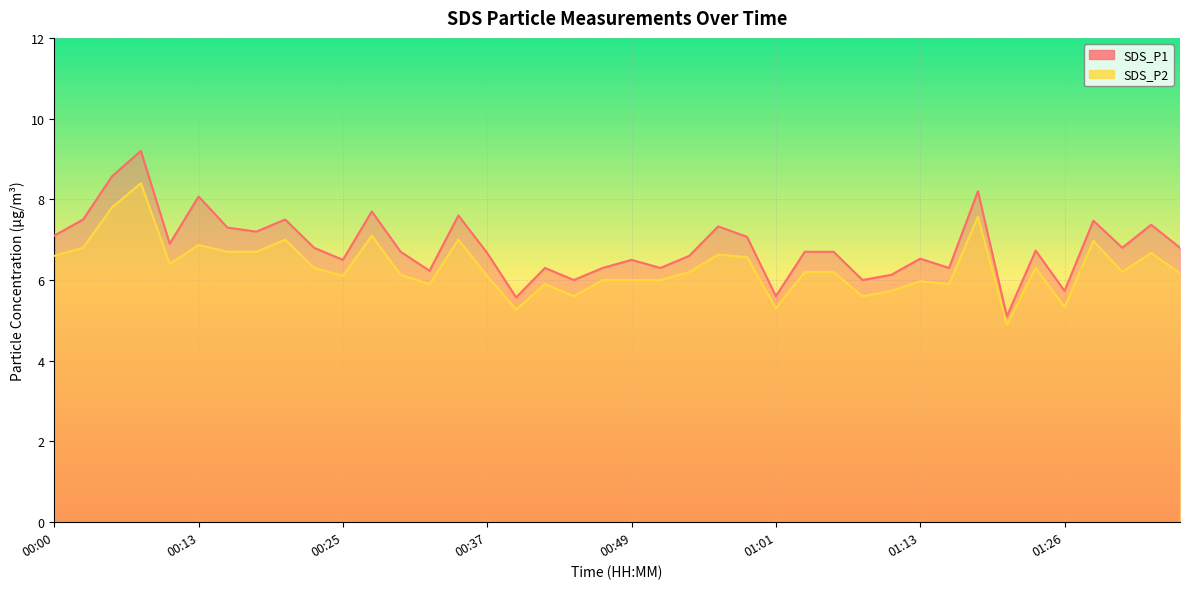

What is the average value of the SDS_P2 series?

6.3